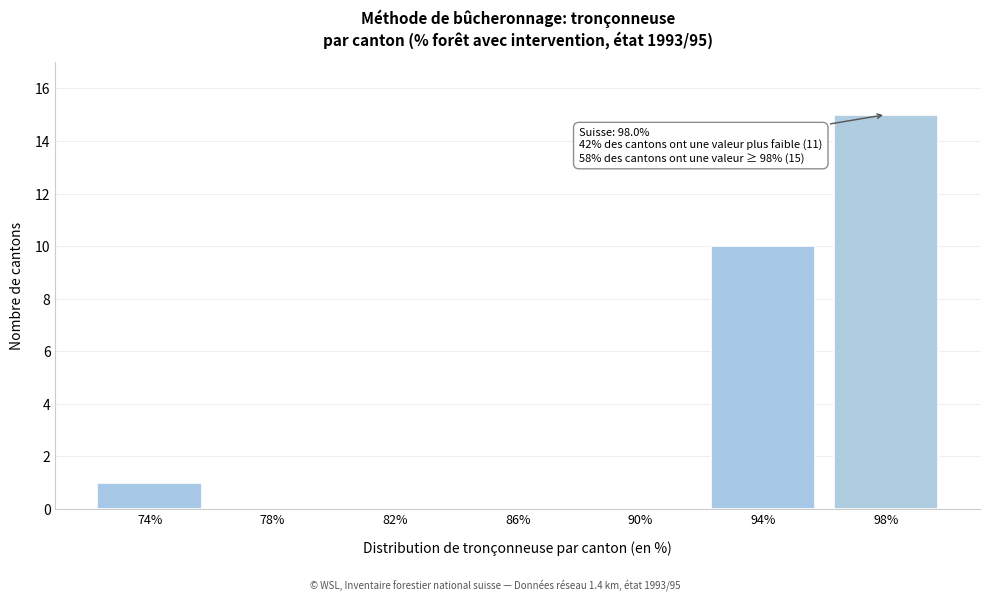

Reading right to left, list all the values displayed in this chart.

98%=15	94%=10	90%=0	86%=0	82%=0	78%=0	74%=1